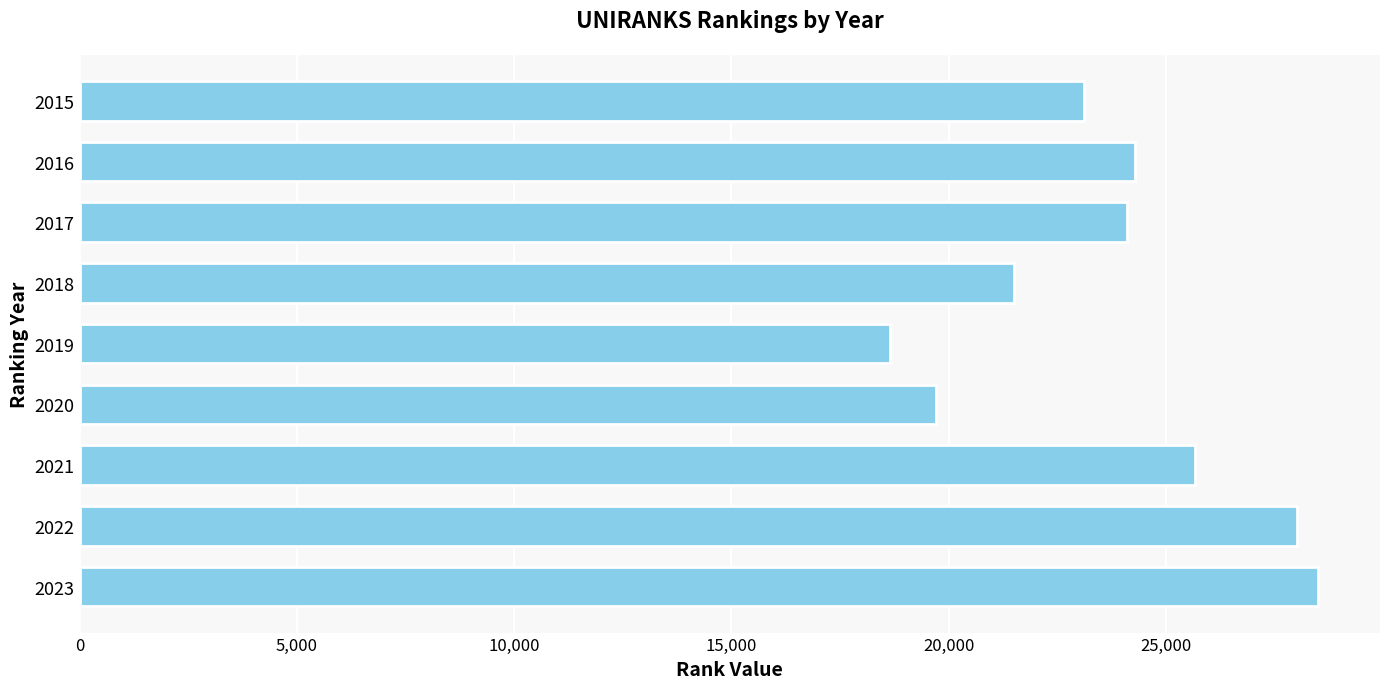

What is the value of the 4th bar from the top?

21496